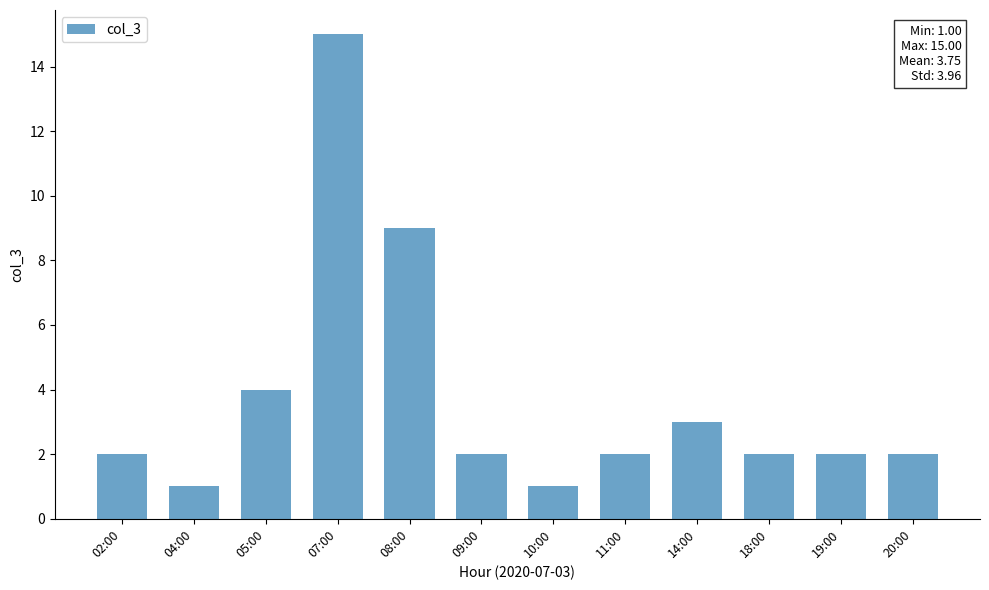

What position from the right is 09:00?

7